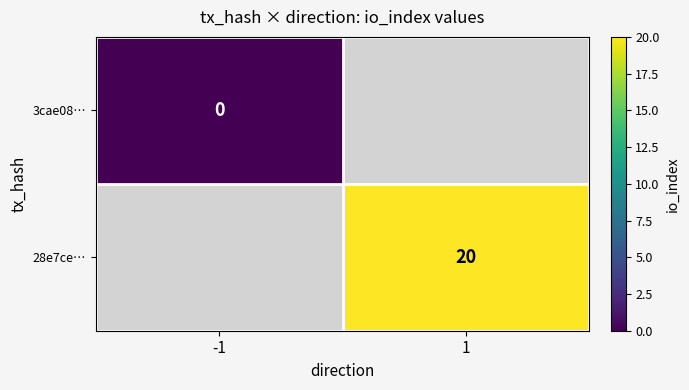

The 28e7ce… series shows 20 at 1. True or false?

True